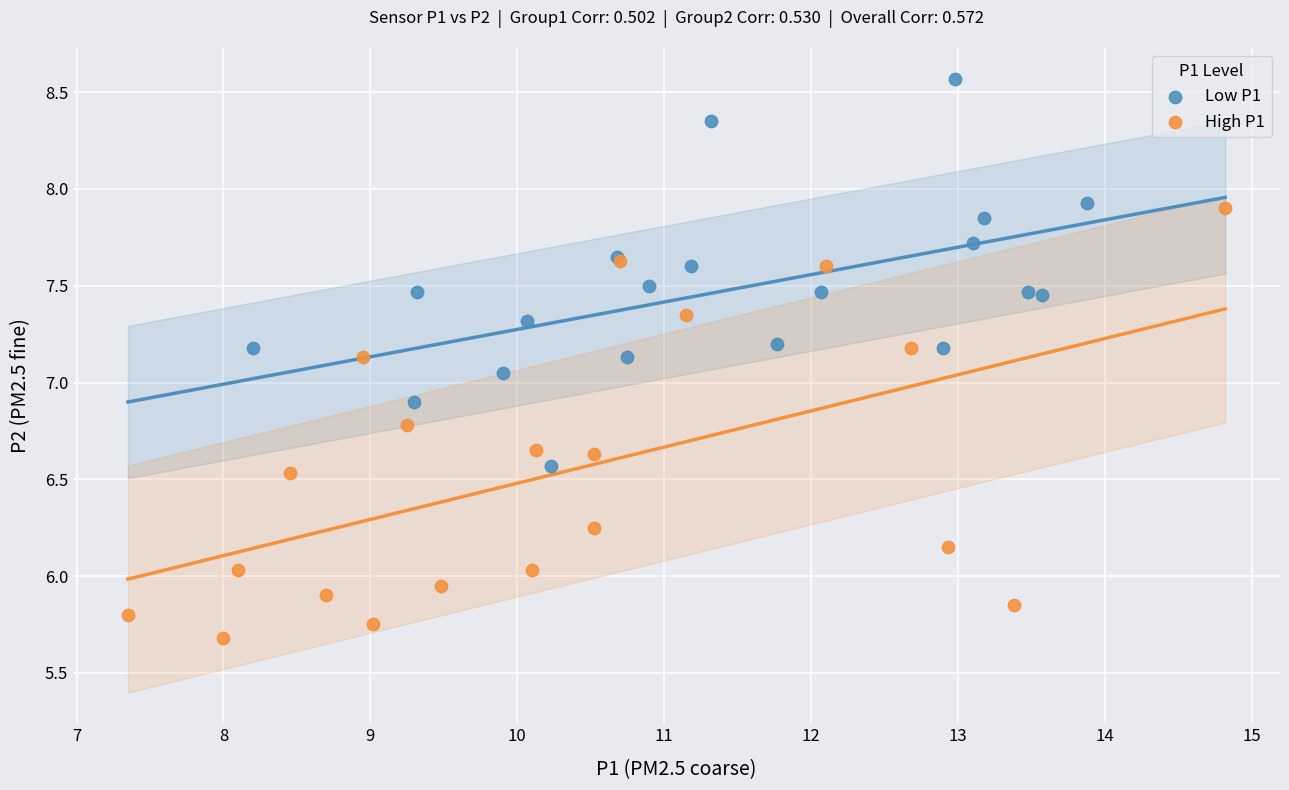

Which series reaches the minimum Y coordinate?

High P1